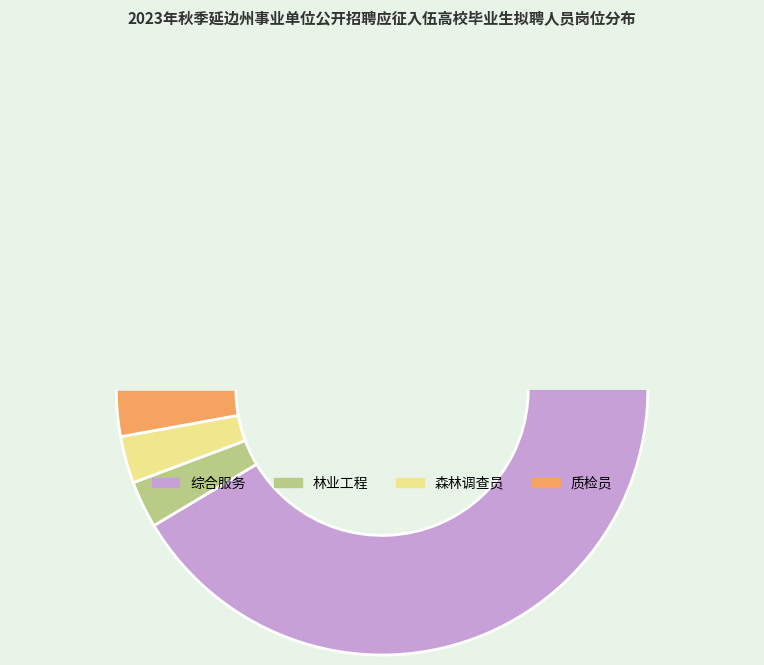

True or false: 质检员 accounts for 14% of the total.

False